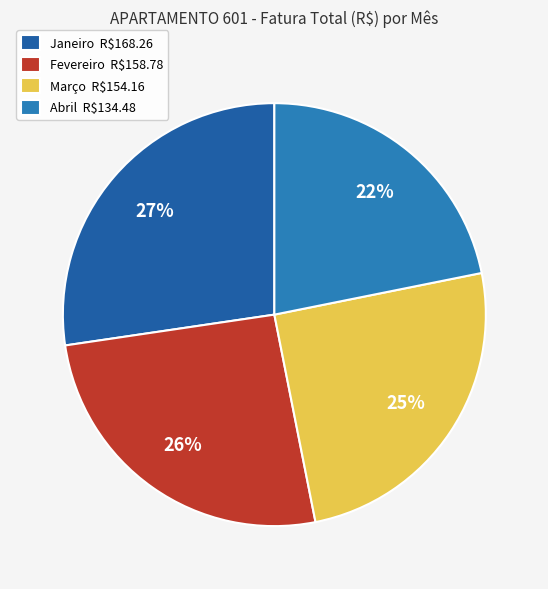

How many segments does this pie chart have?

4